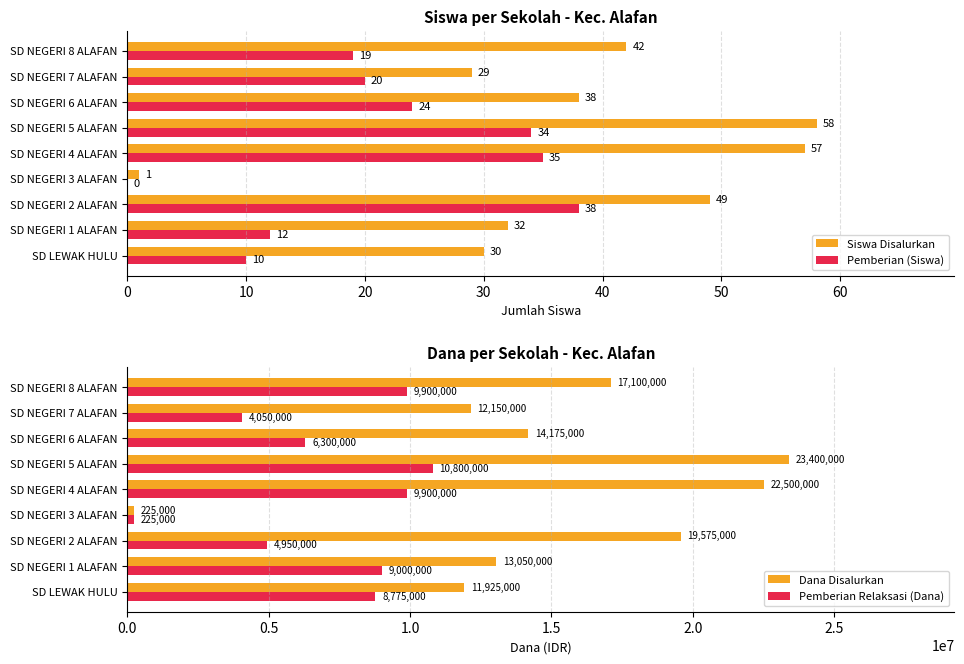

What is the lowest value of the Pemberian Relaksasi (Dana) series?

225000